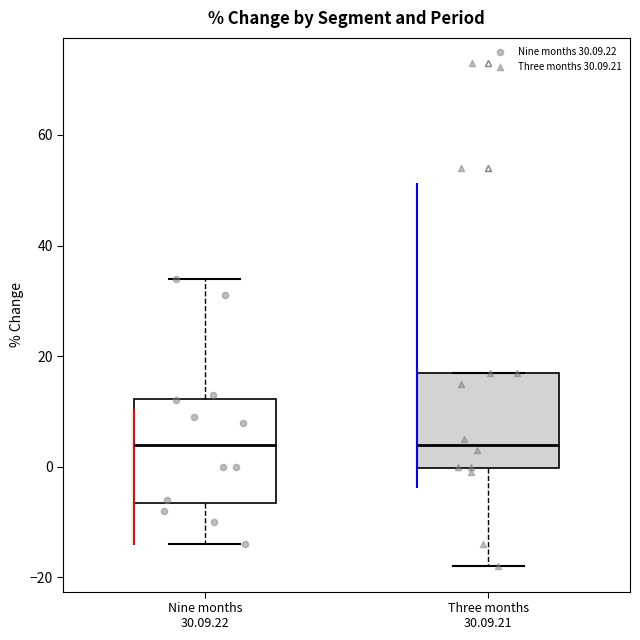

Reading left to right, transcribe this box plot: for each box, give where its median line is, the range the box spans, and where its two whiskers end, as read against the y-axis. The values are not printed on the chart, so give them approximately, as read against the axis.

Nine months 30.09.22: median 4, box -6 to 12, whiskers -14 to 34
Three months 30.09.21: median 4, box 0 to 18, whiskers -18 to 18